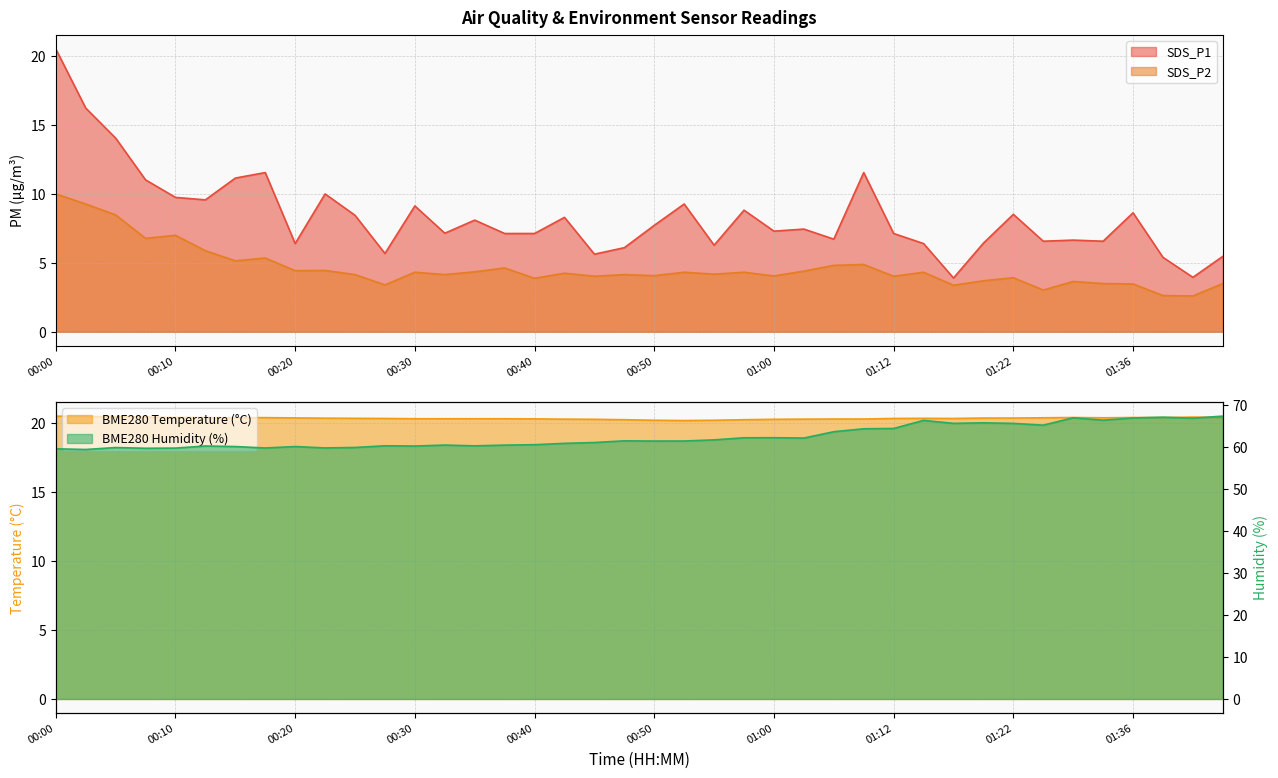

Which label corresponds to the largest value in the chart?

01:44